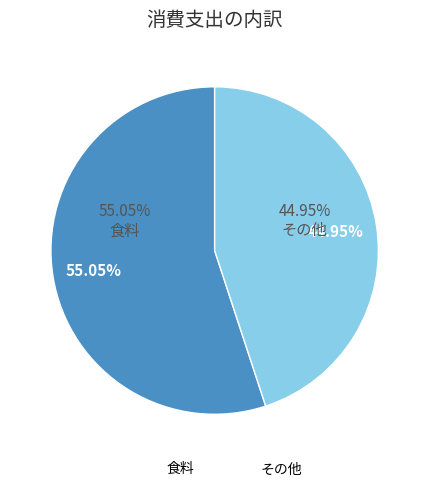

What is the majority slice?

食料